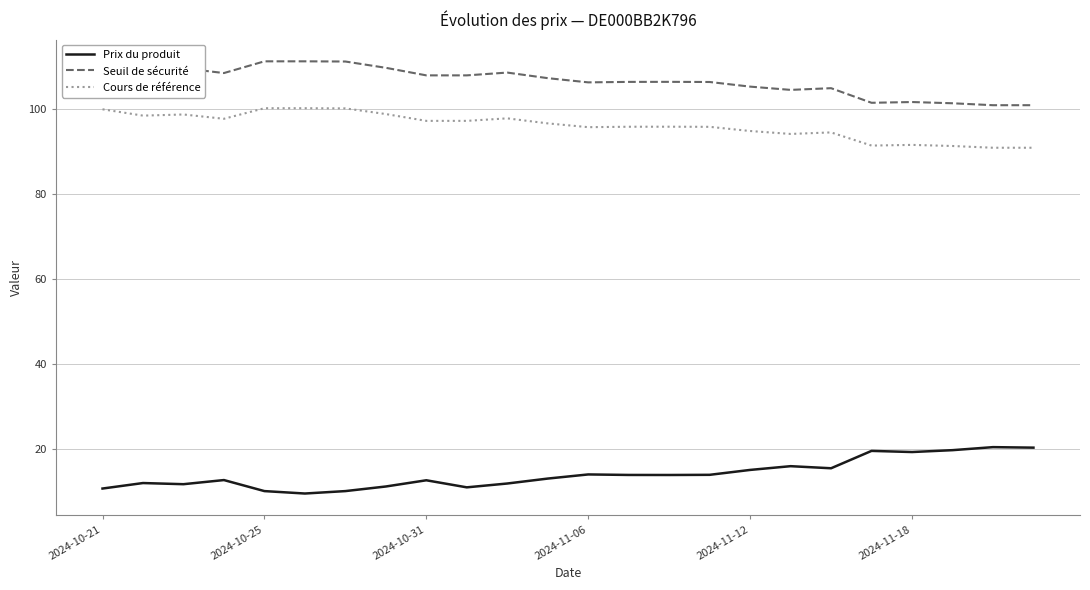

Rank the series by their maximum value, from highest to lowest.

Seuil de sécurité, Cours de référence, Prix du produit